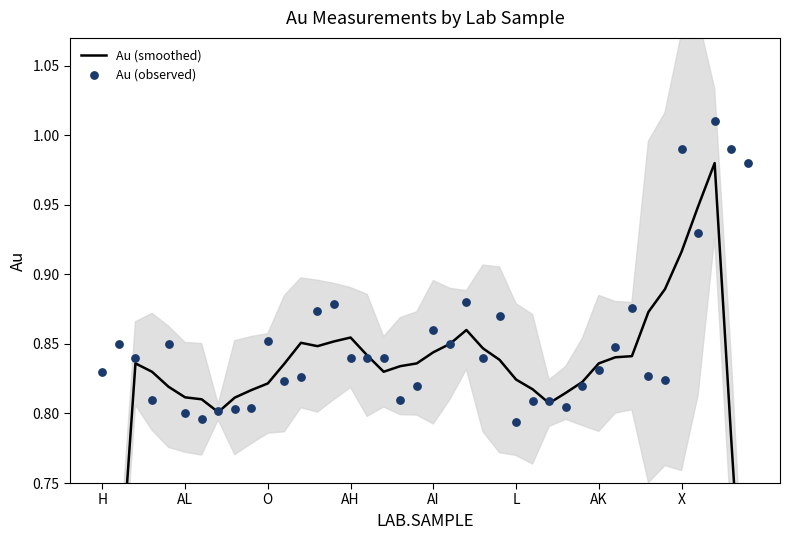

Which series reaches the maximum Y coordinate?

Au (observed)